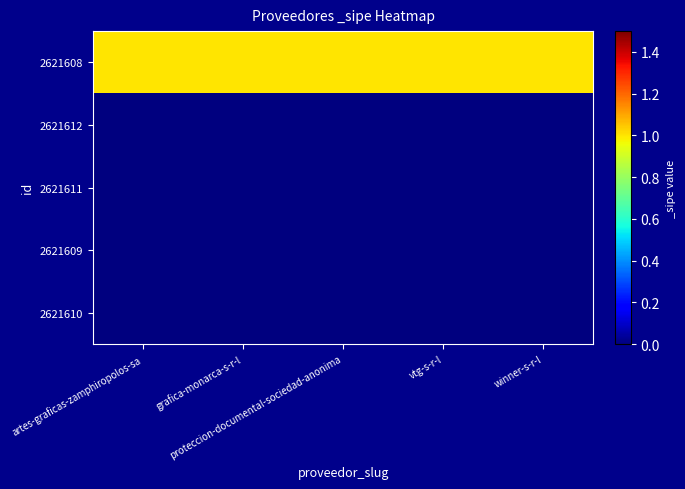

Reading left to right, extract all data points from this chart.

2621608: artes-graficas-zamphiropolos-sa=1	grafica-monarca-s-r-l=1	proteccion-documental-sociedad-anonima=1	vtg-s-r-l=1	winner-s-r-l=1
2621612: artes-graficas-zamphiropolos-sa=0	grafica-monarca-s-r-l=0	proteccion-documental-sociedad-anonima=0	vtg-s-r-l=0	winner-s-r-l=0
2621611: artes-graficas-zamphiropolos-sa=0	grafica-monarca-s-r-l=0	proteccion-documental-sociedad-anonima=0	vtg-s-r-l=0	winner-s-r-l=0
2621609: artes-graficas-zamphiropolos-sa=0	grafica-monarca-s-r-l=0	proteccion-documental-sociedad-anonima=0	vtg-s-r-l=0	winner-s-r-l=0
2621610: artes-graficas-zamphiropolos-sa=0	grafica-monarca-s-r-l=0	proteccion-documental-sociedad-anonima=0	vtg-s-r-l=0	winner-s-r-l=0